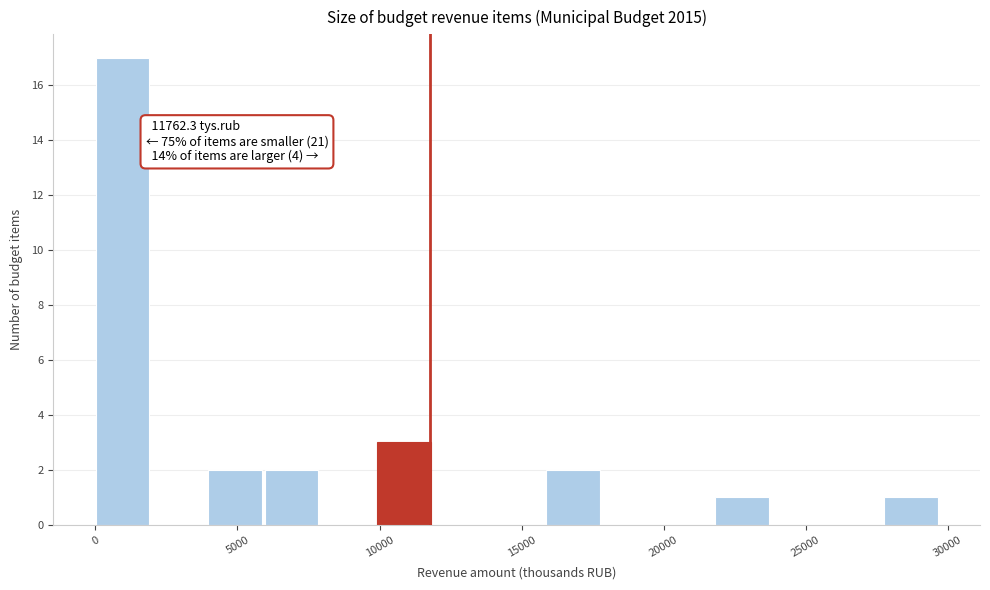

Read against the x-axis, roughly where is the centre of the tallest bar?

1000